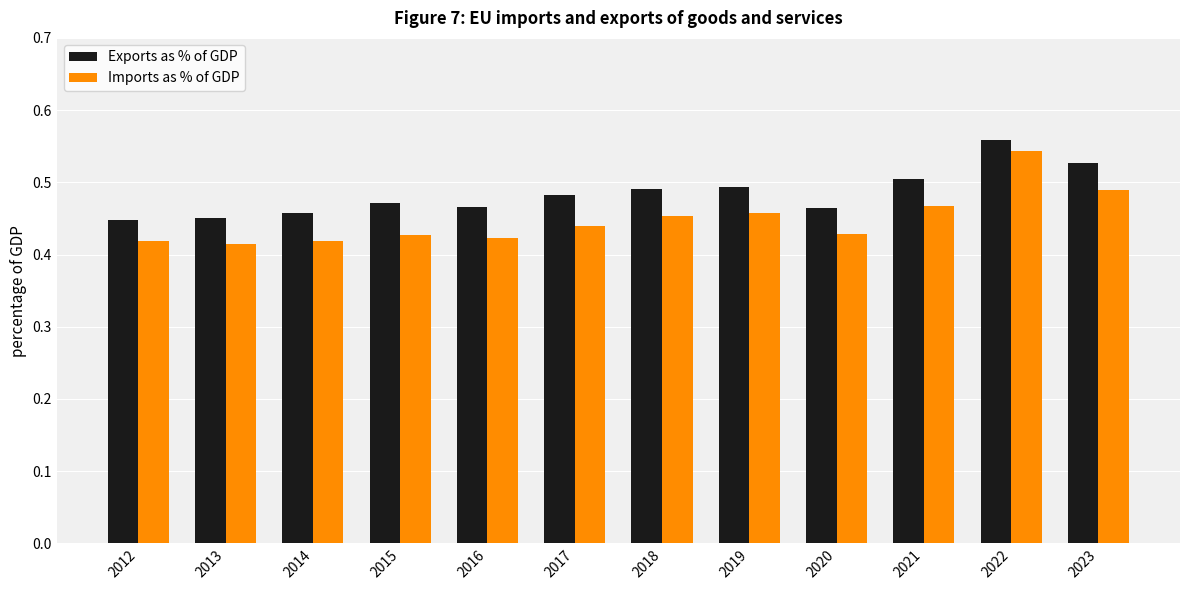

Which series has the largest range (max minus min)?

Imports as % of GDP